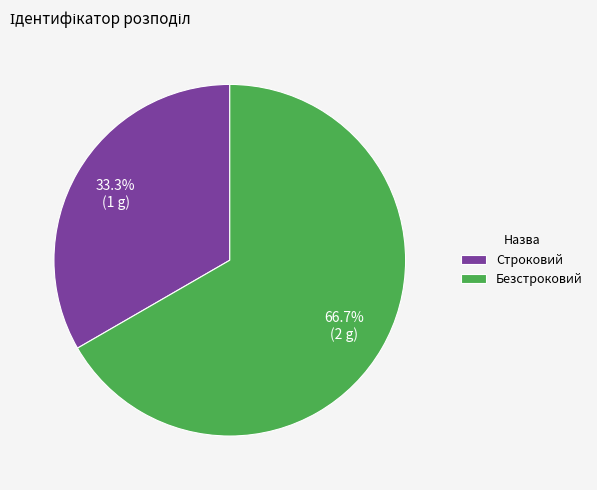

How many slices are in this pie chart?

2